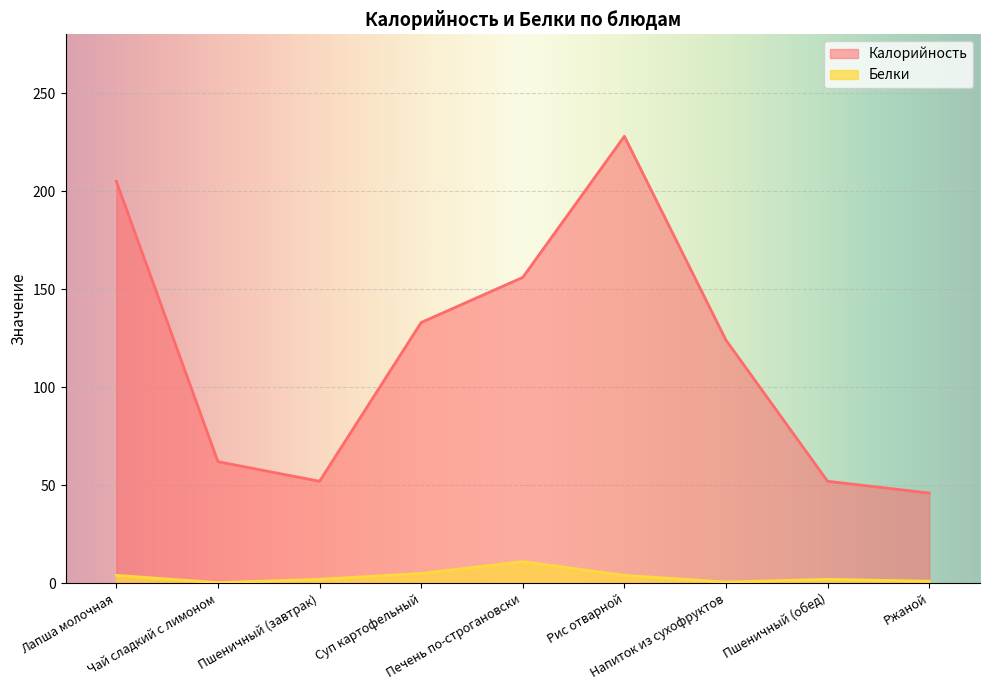

Which has a higher value, Пшеничный (завтрак) or Суп картофельный?

Суп картофельный